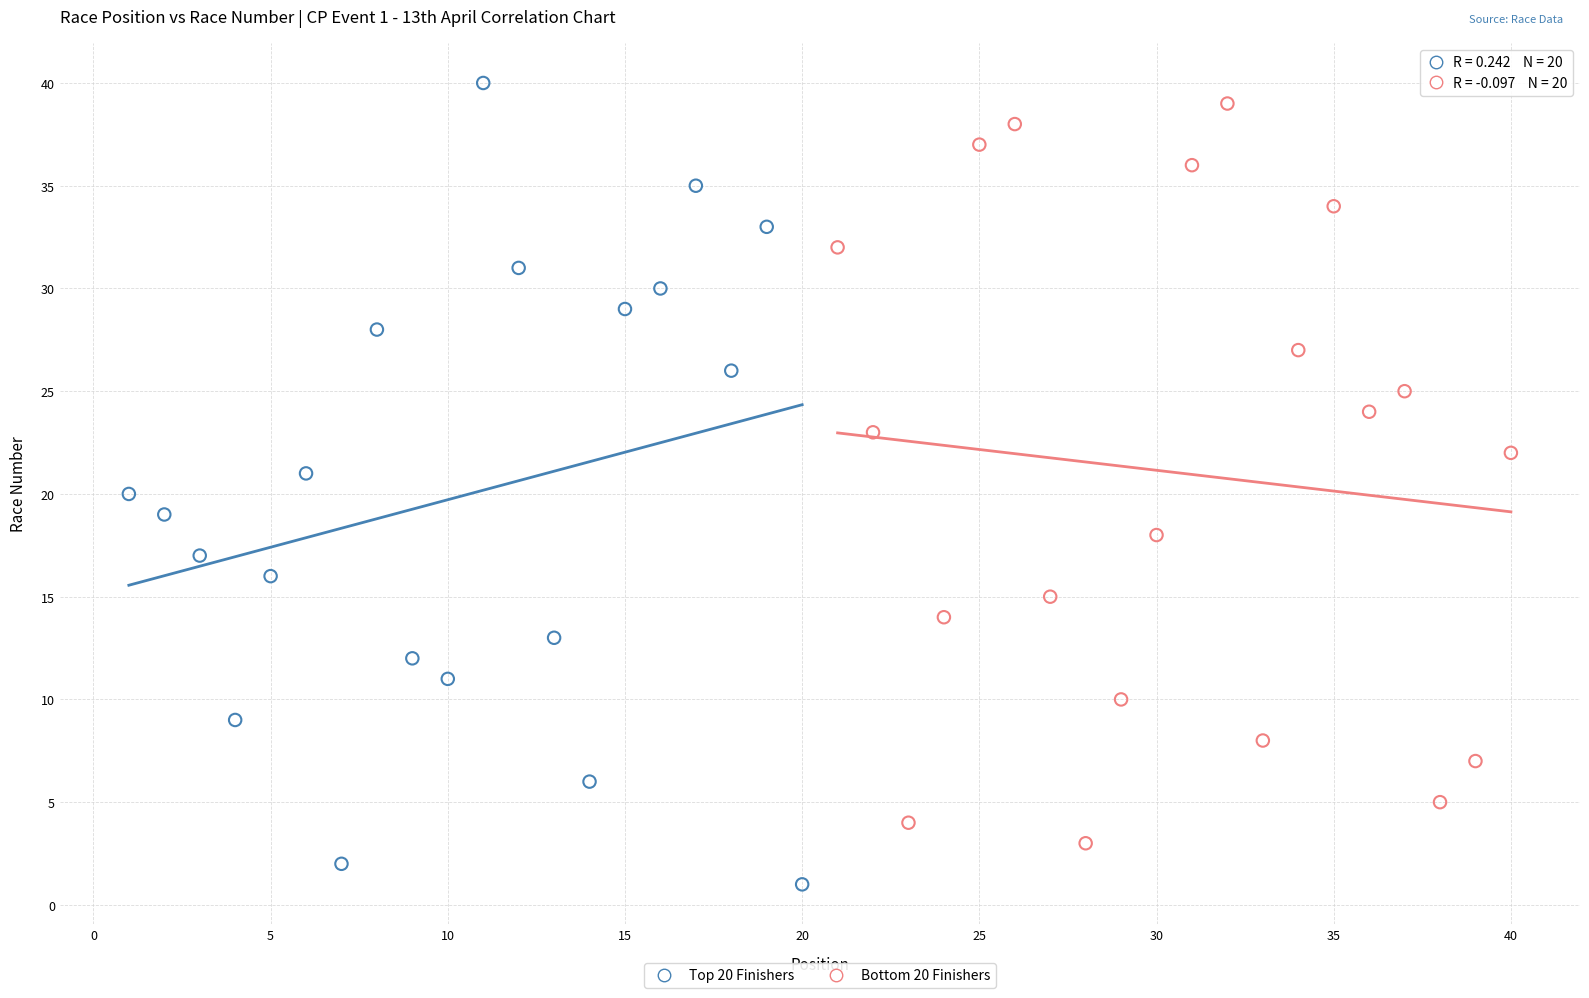

What are all the series names shown in the legend?

Top 20 Finishers, Bottom 20 Finishers